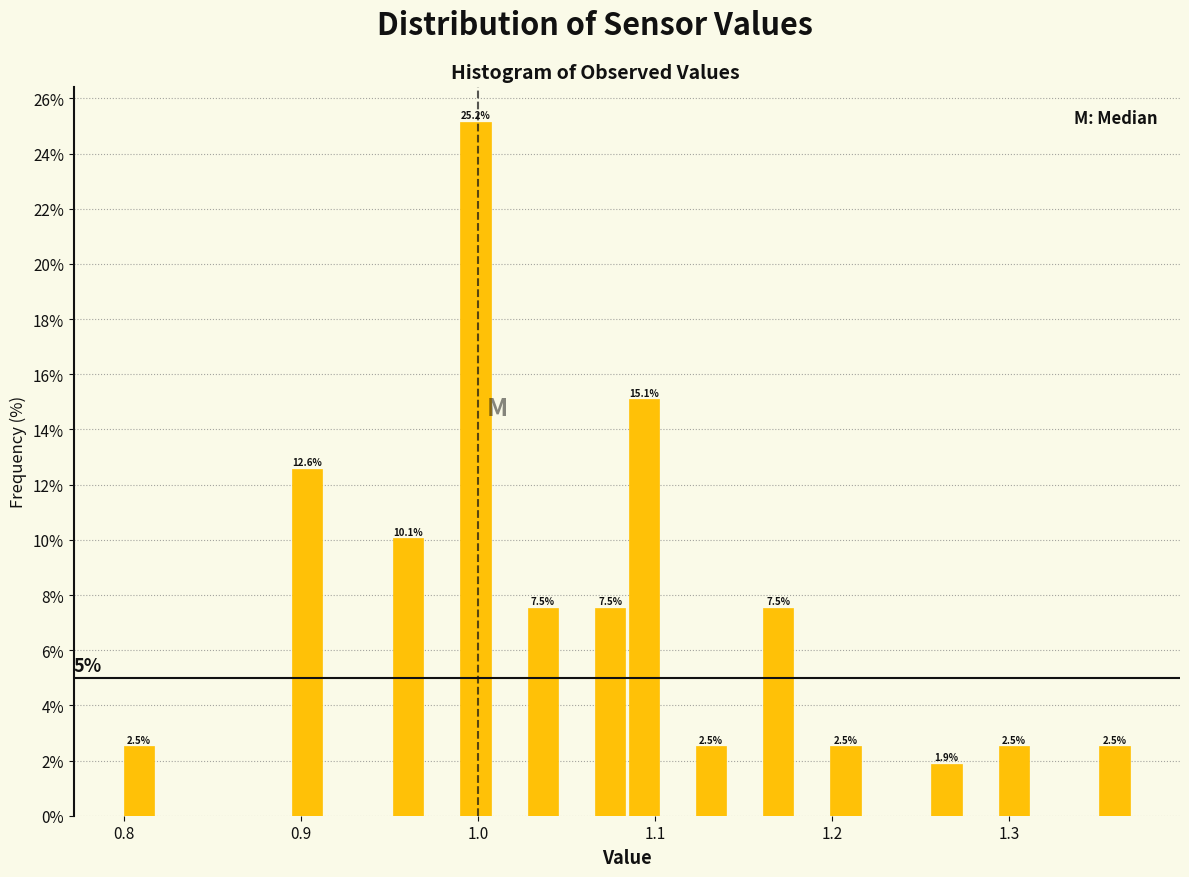

Read against the x-axis, roughly where is the centre of the tallest bar?

1.00